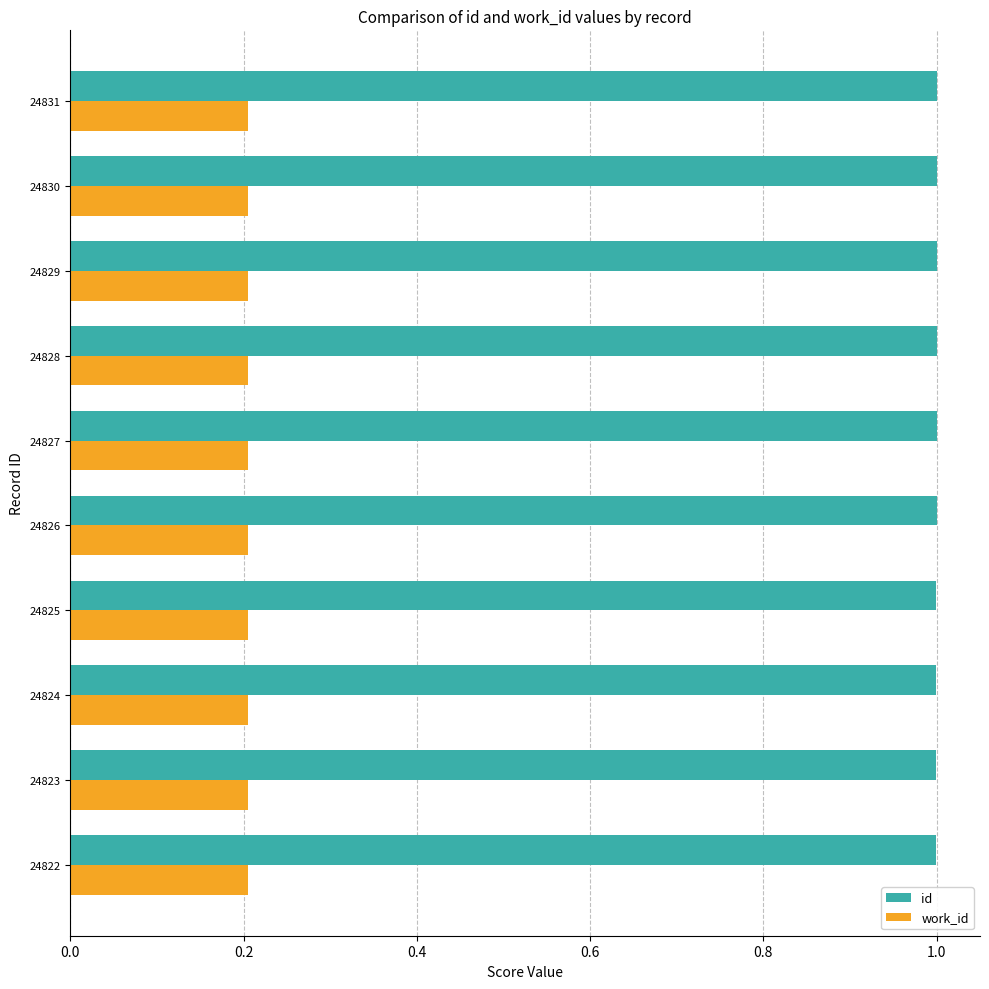

Is it true that work_id equals 0.1 at 24827?

False